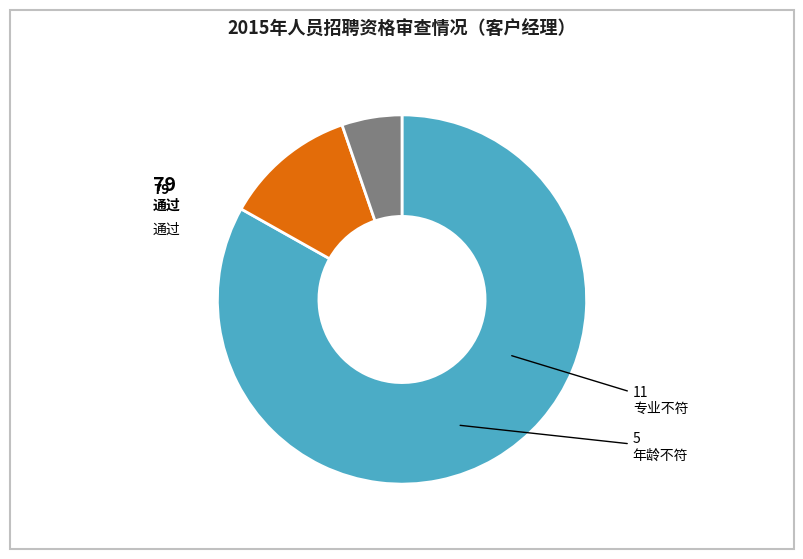

Between 年龄不符 and 通过, which is larger?

通过